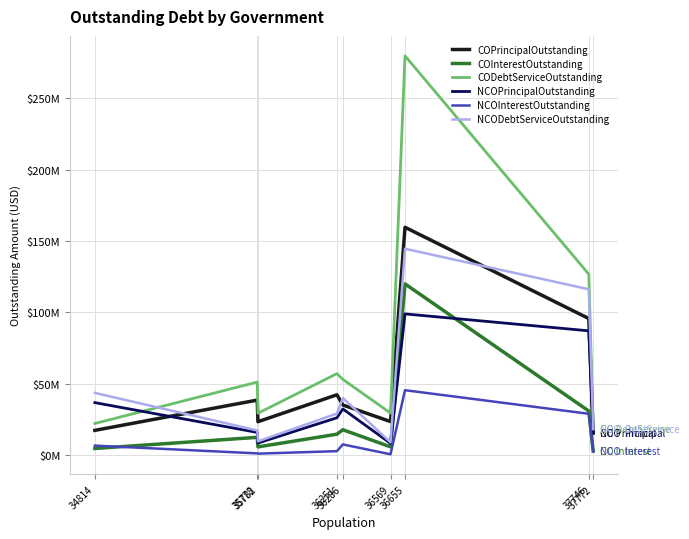

Count the number of categories in the chart.

9